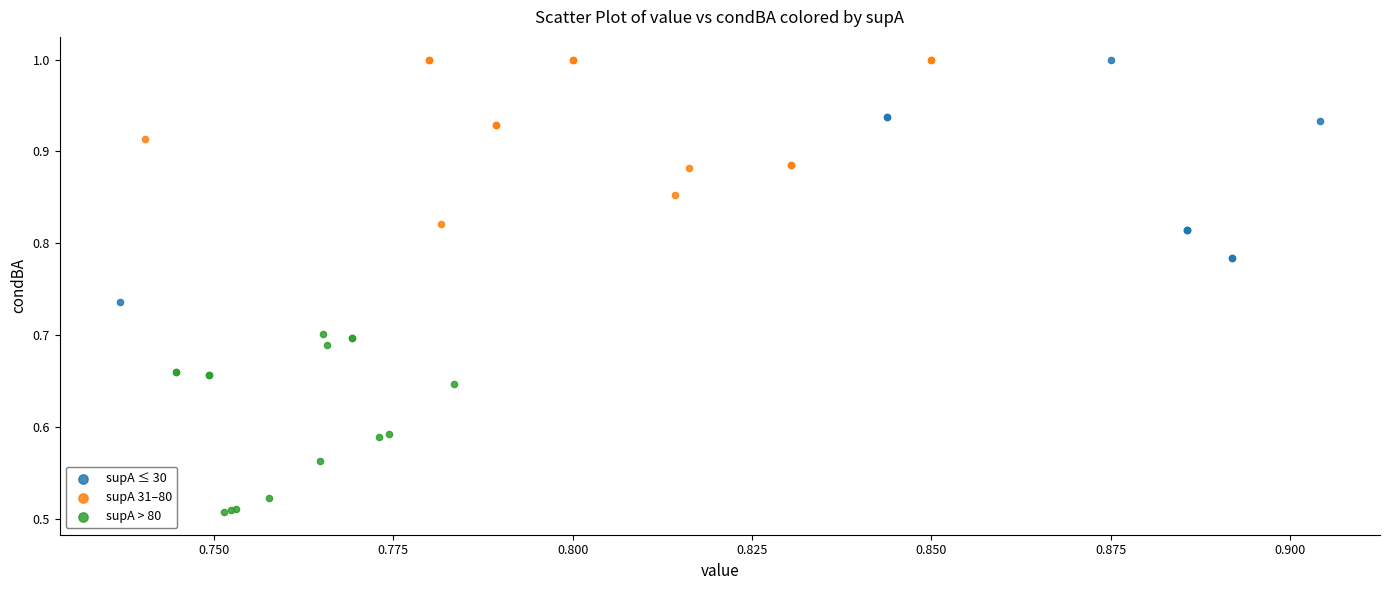

Which series has the largest Y range (max minus min)?

supA ≤ 30